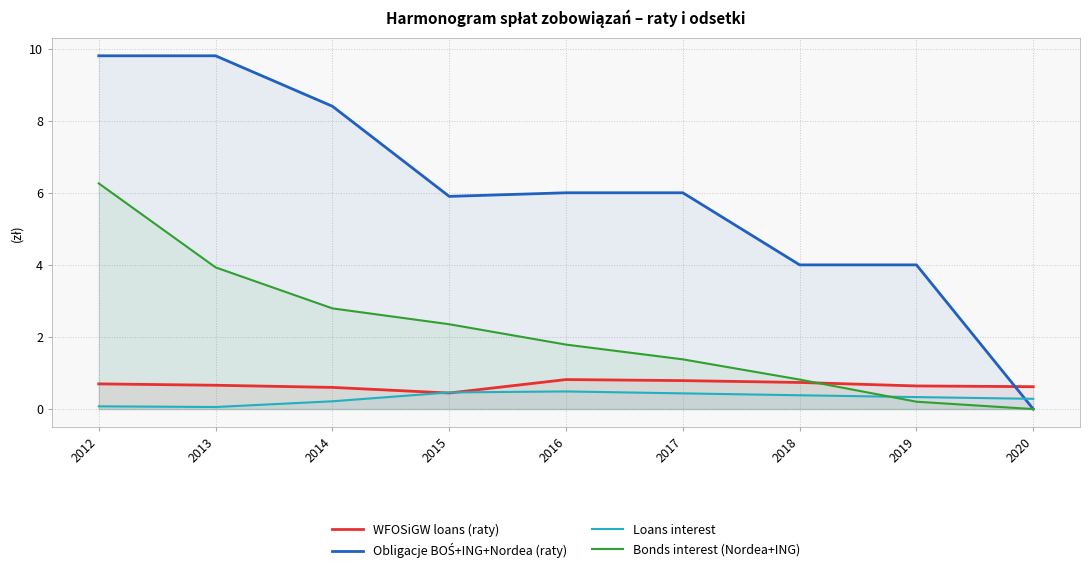

Which series has the largest range (max minus min)?

Obligacje BOŚ+ING+Nordea (raty)